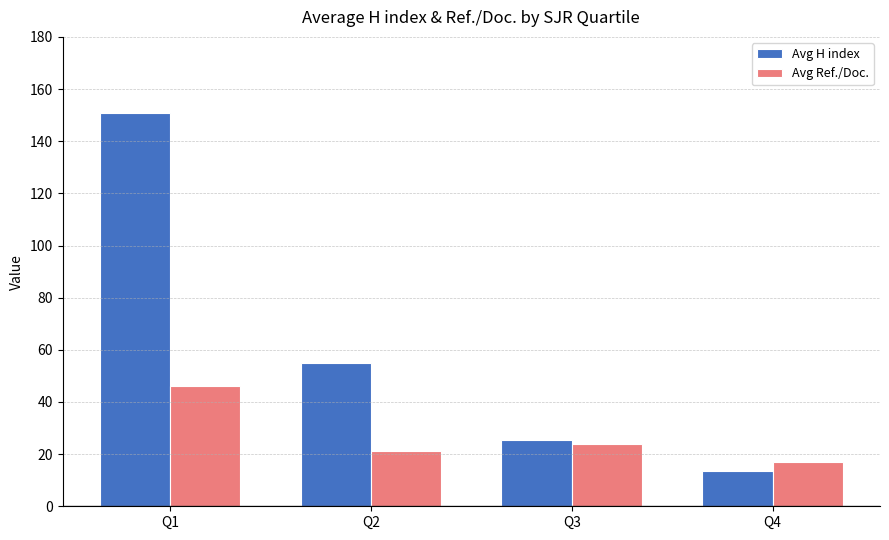

How many bars are there in total?

8